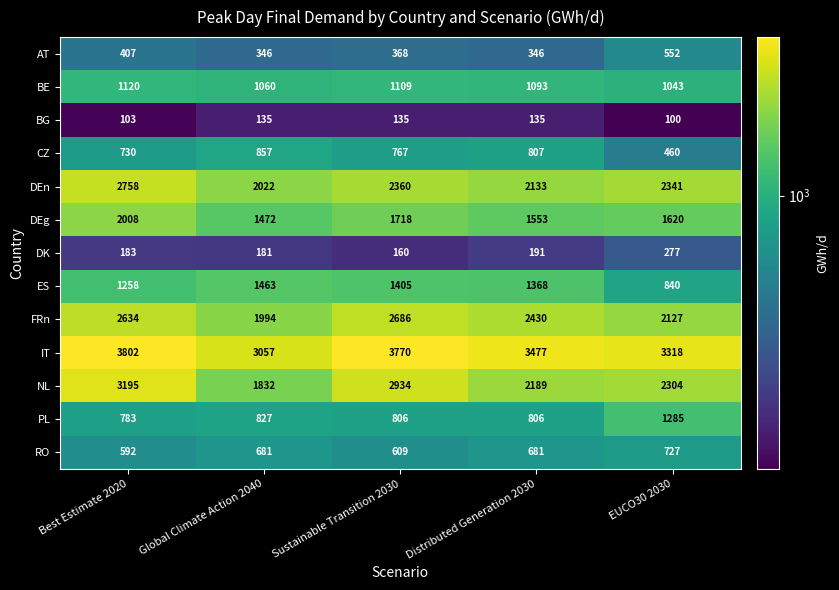

Rank the series at EUCO30 2030 from lowest to highest value.

BG, DK, CZ, AT, RO, ES, BE, PL, DEg, FRn, NL, DEn, IT